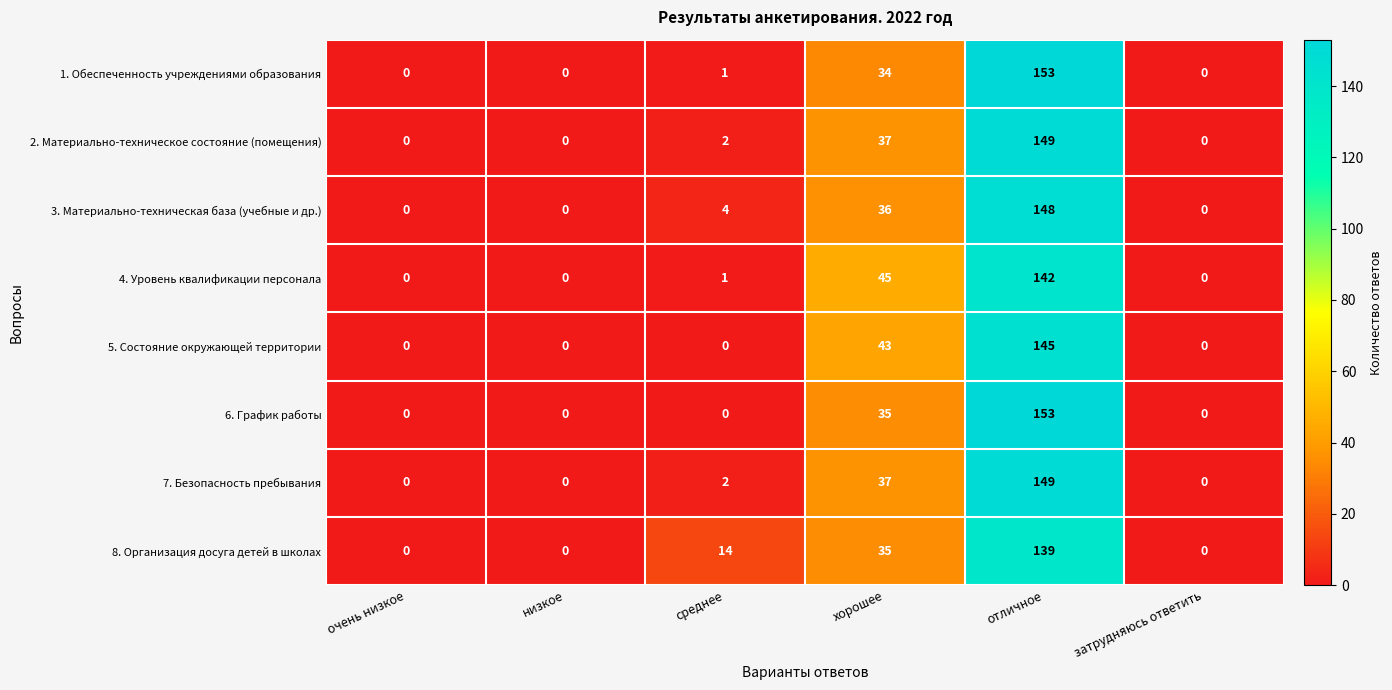

Which series changed the most between низкое and среднее?

8. Организация досуга детей в школах